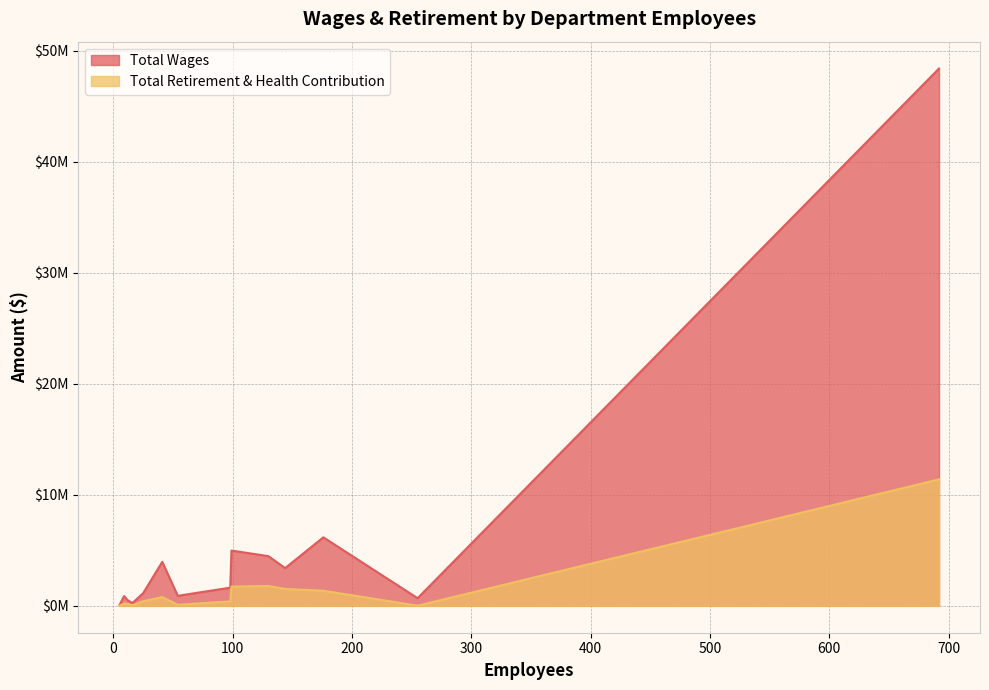

Which series has the largest range (max minus min)?

Total Wages